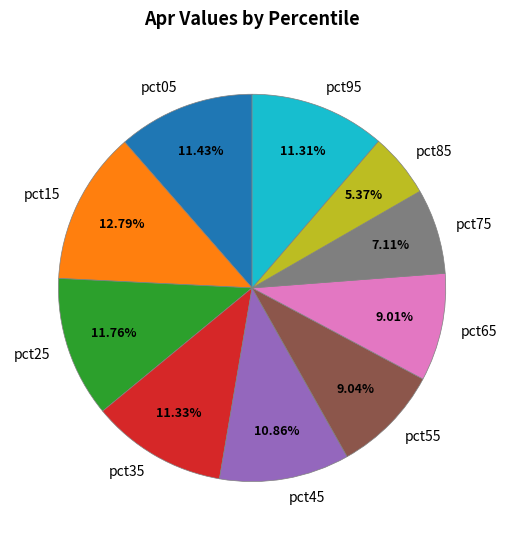

Is there any slice that represents more than half of the pie?

No